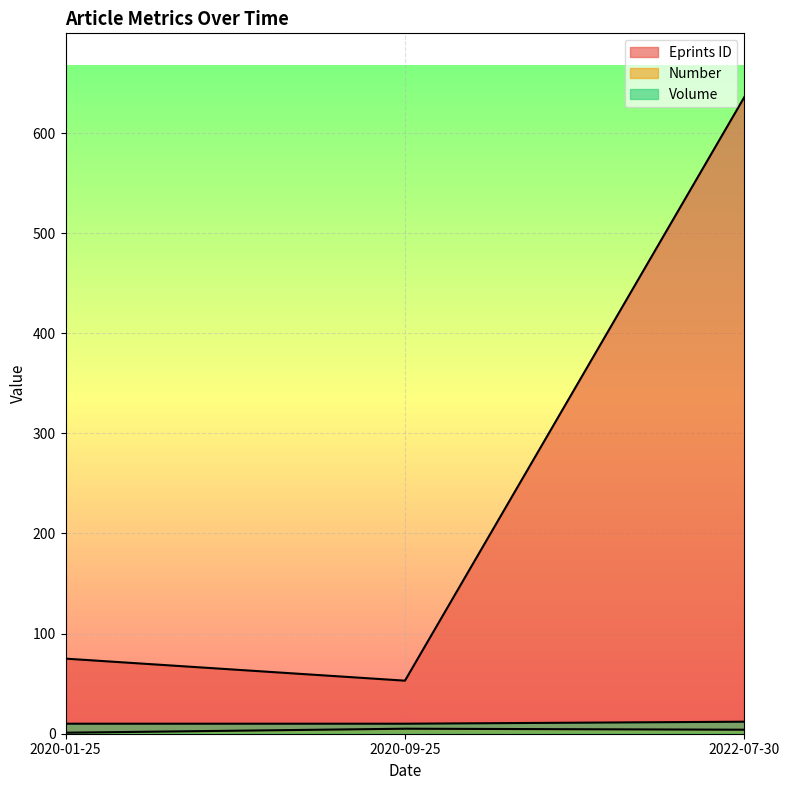

How many series are shown in this chart?

3